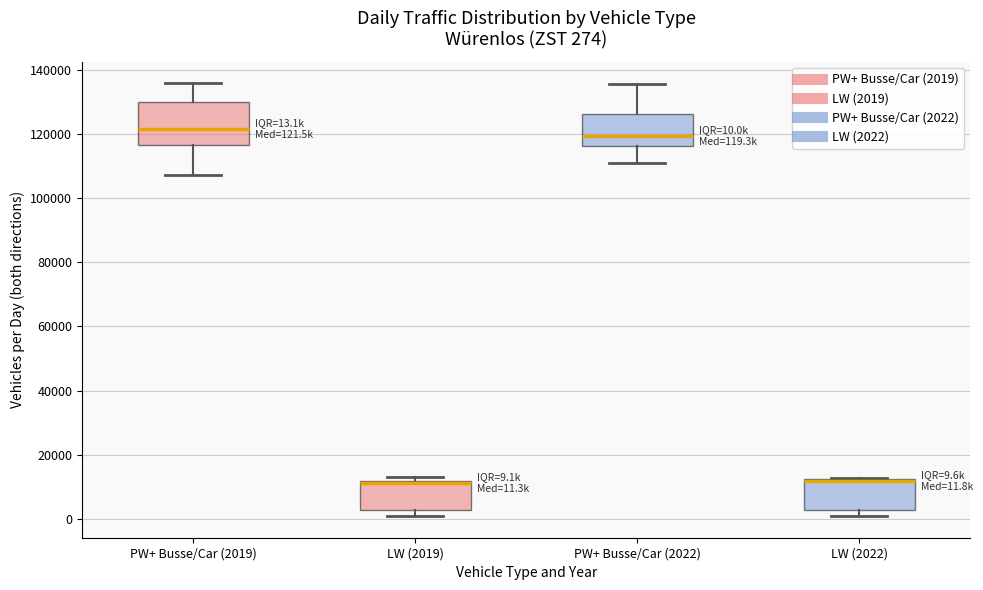

Which box is the tallest, from its lower edge to its upper edge?

PW+ Busse/Car (2019)